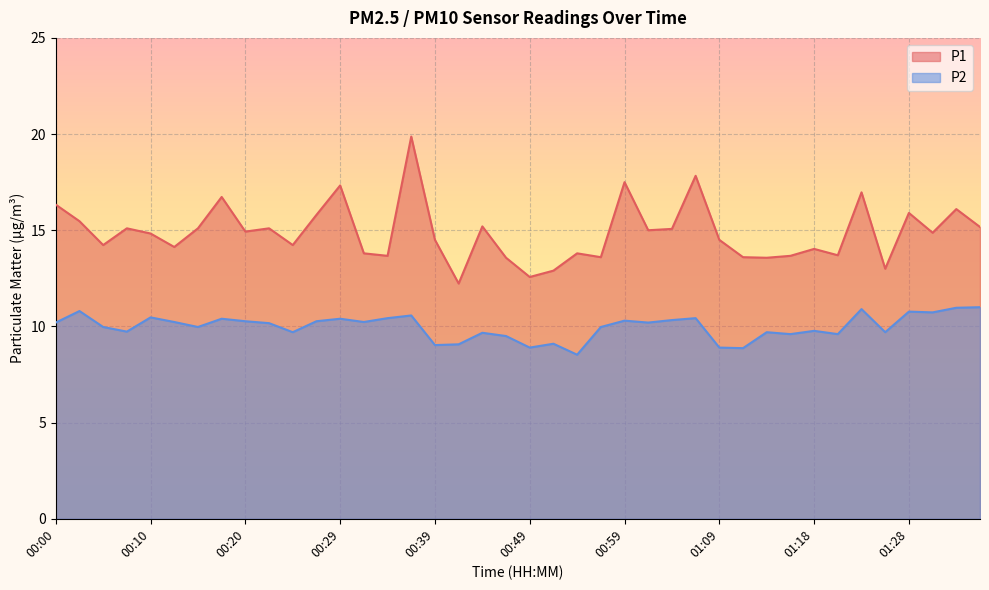

Which category has the lowest value in the P2 series?

00:54